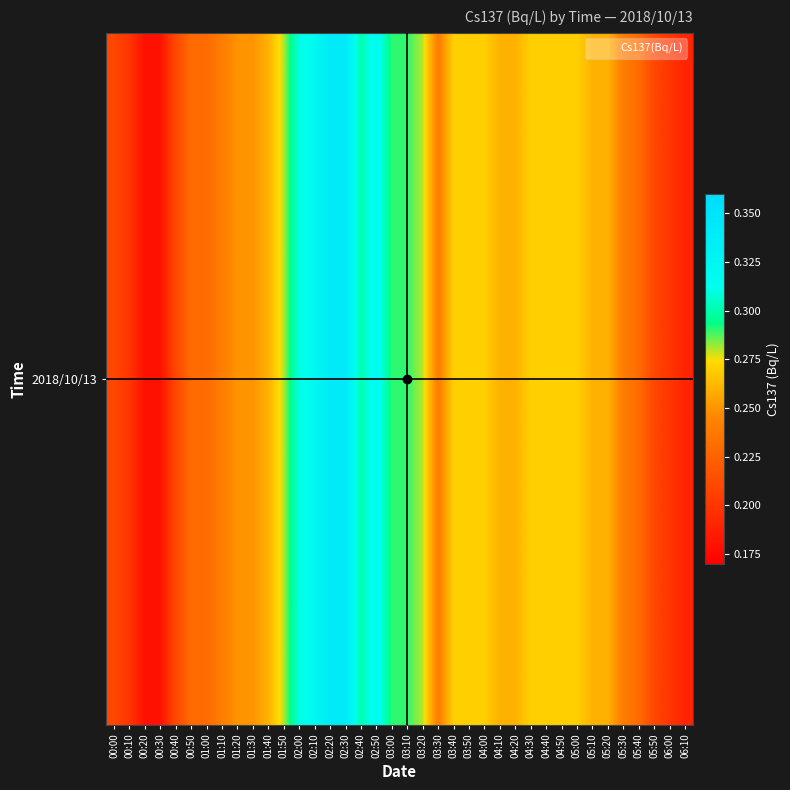

Rank the categories by value from lowest to highest.

00:20, 00:30, 06:10, 00:10, 06:00, 00:00, 00:40, 05:50, 00:50, 01:00, 05:40, 01:10, 03:30, 05:30, 01:20, 01:30, 01:40, 04:10, 04:20, 05:10, 05:20, 03:40, 03:50, 04:00, 04:30, 04:40, 04:50, 05:00, 01:50, 03:20, 03:00, 03:10, 02:40, 02:00, 02:10, 02:50, 02:20, 02:30